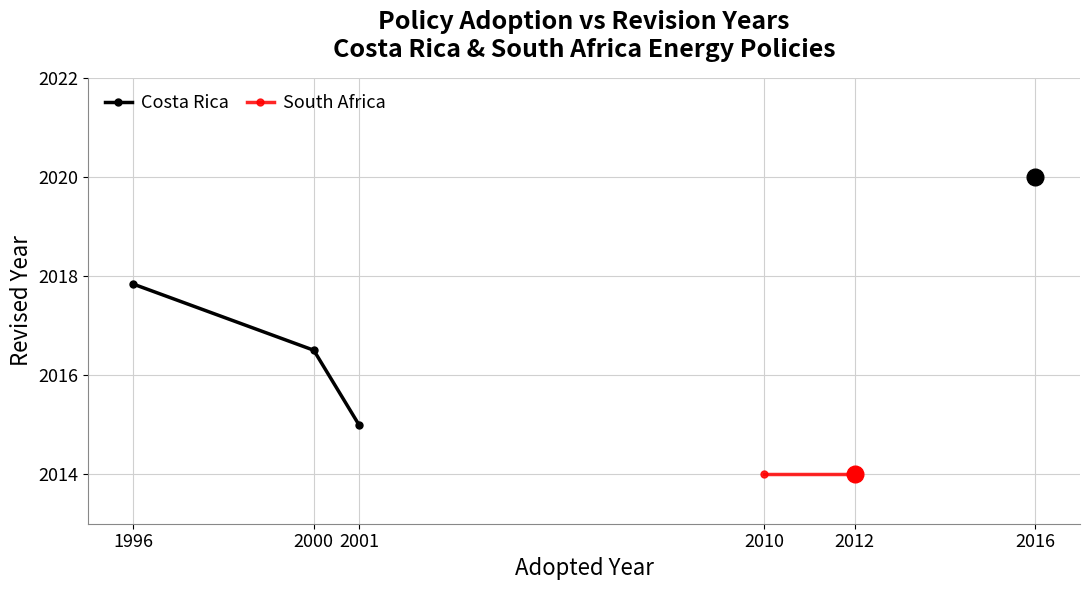

The value of Costa Rica at 2016 is 2020.0. True or false?

True